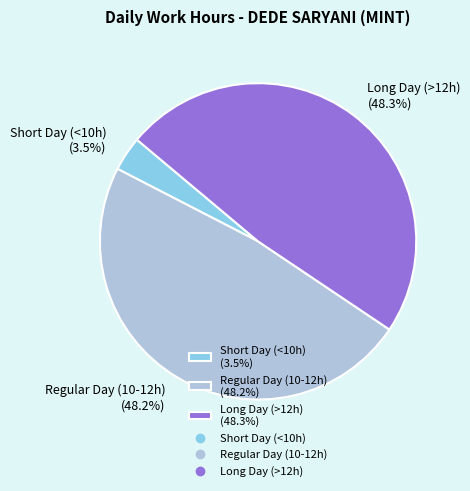

Which category has the smallest portion of the pie?

Short Day (<10h) (3.5%)